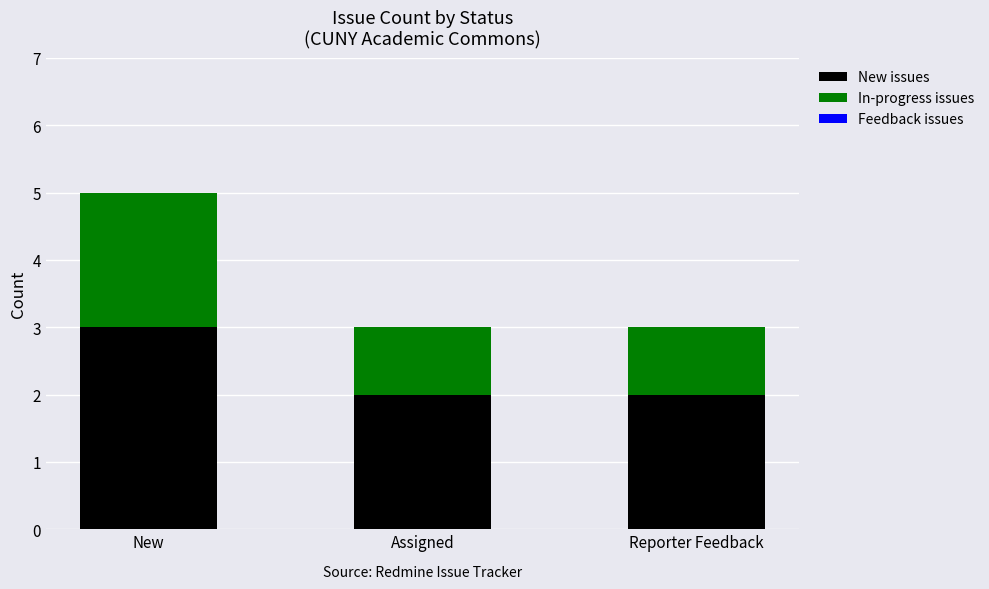

Reading left to right, list the values for the New issues series.

New=3	Assigned=2	Reporter Feedback=2